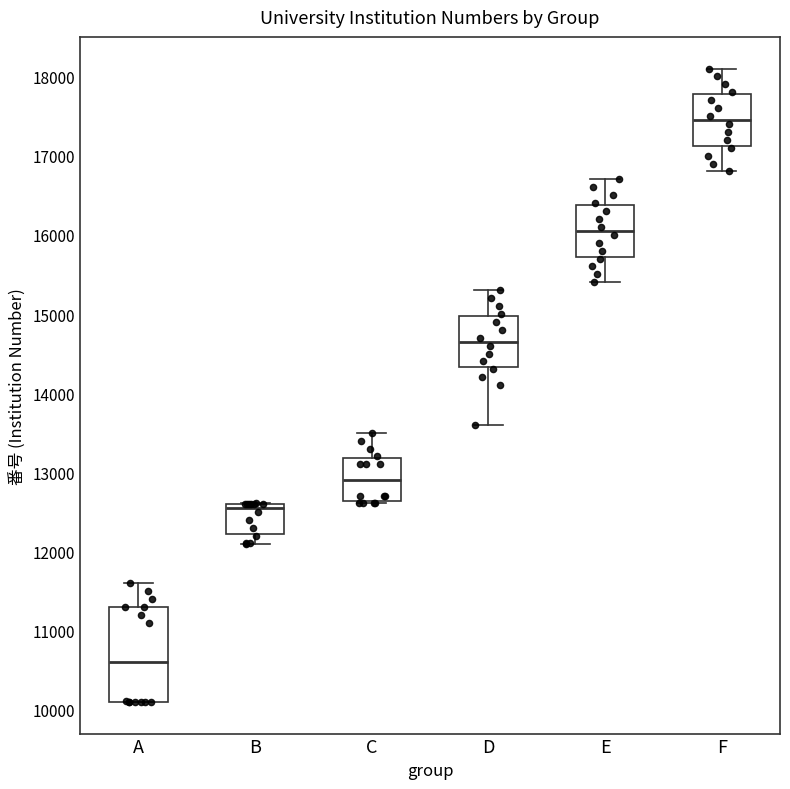

Where does the median line of the box for D sit on the y-axis? The values are not printed on the chart, so give them approximately, as read against the axis.

14700